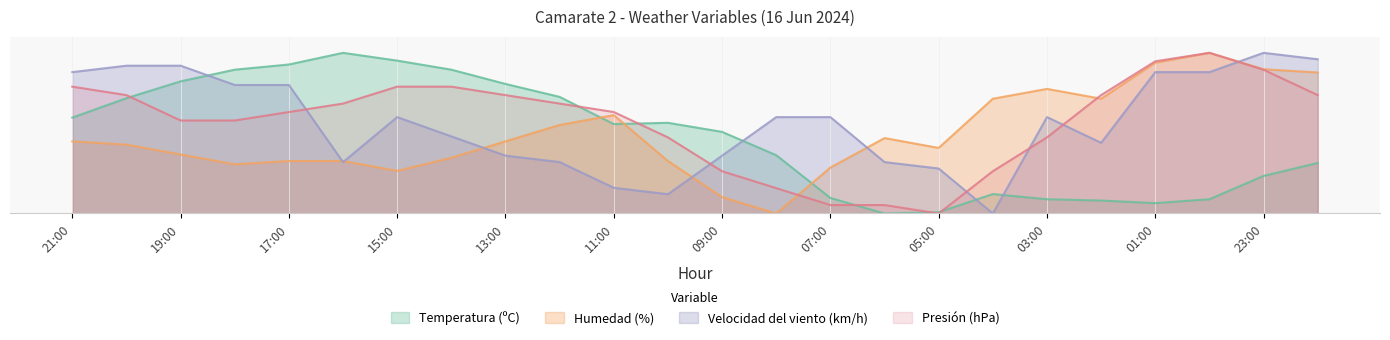

At which category is the sum across all series the highest?

23:00